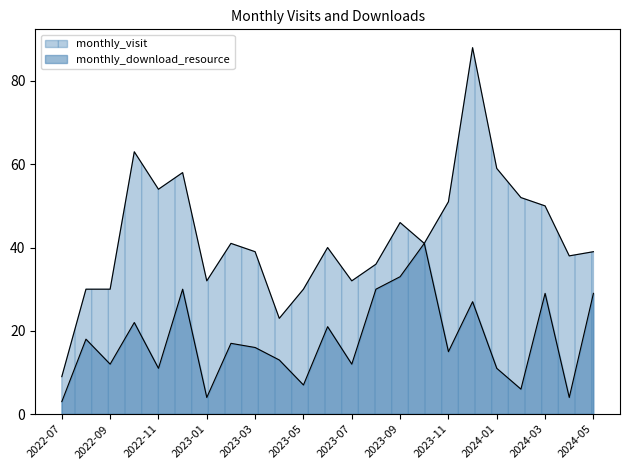

Reading right to left, extract all data points from this chart.

monthly_visit: 2024-05=39	2024-04=38	2024-03=50	2024-02=52	2024-01=59	2023-12=88	2023-11=51	2023-10=41	2023-09=46	2023-08=36	2023-07=32	2023-06=40	2023-05=30	2023-04=23	2023-03=39	2023-02=41	2023-01=32	2022-12=58	2022-11=54	2022-10=63	2022-09=30	2022-08=30	2022-07=9
monthly_download_resource: 2024-05=29	2024-04=4	2024-03=29	2024-02=6	2024-01=11	2023-12=27	2023-11=15	2023-10=41	2023-09=33	2023-08=30	2023-07=12	2023-06=21	2023-05=7	2023-04=13	2023-03=16	2023-02=17	2023-01=4	2022-12=30	2022-11=11	2022-10=22	2022-09=12	2022-08=18	2022-07=3